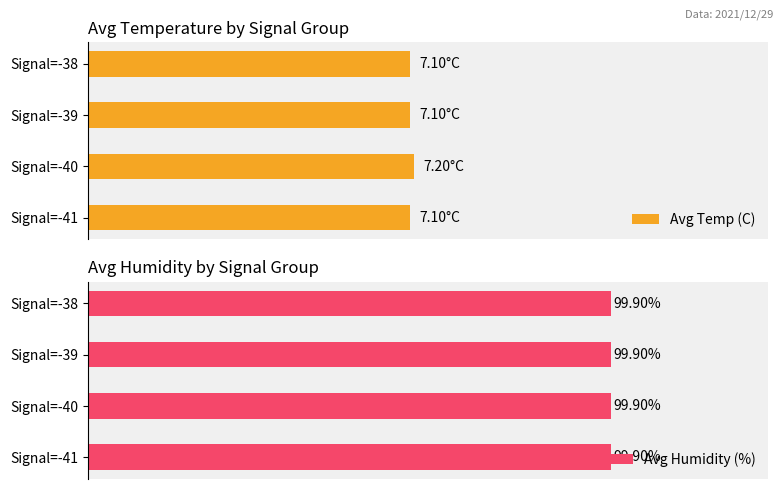

Is it true that Avg Humidity (%) equals 0.9 at 4?

False